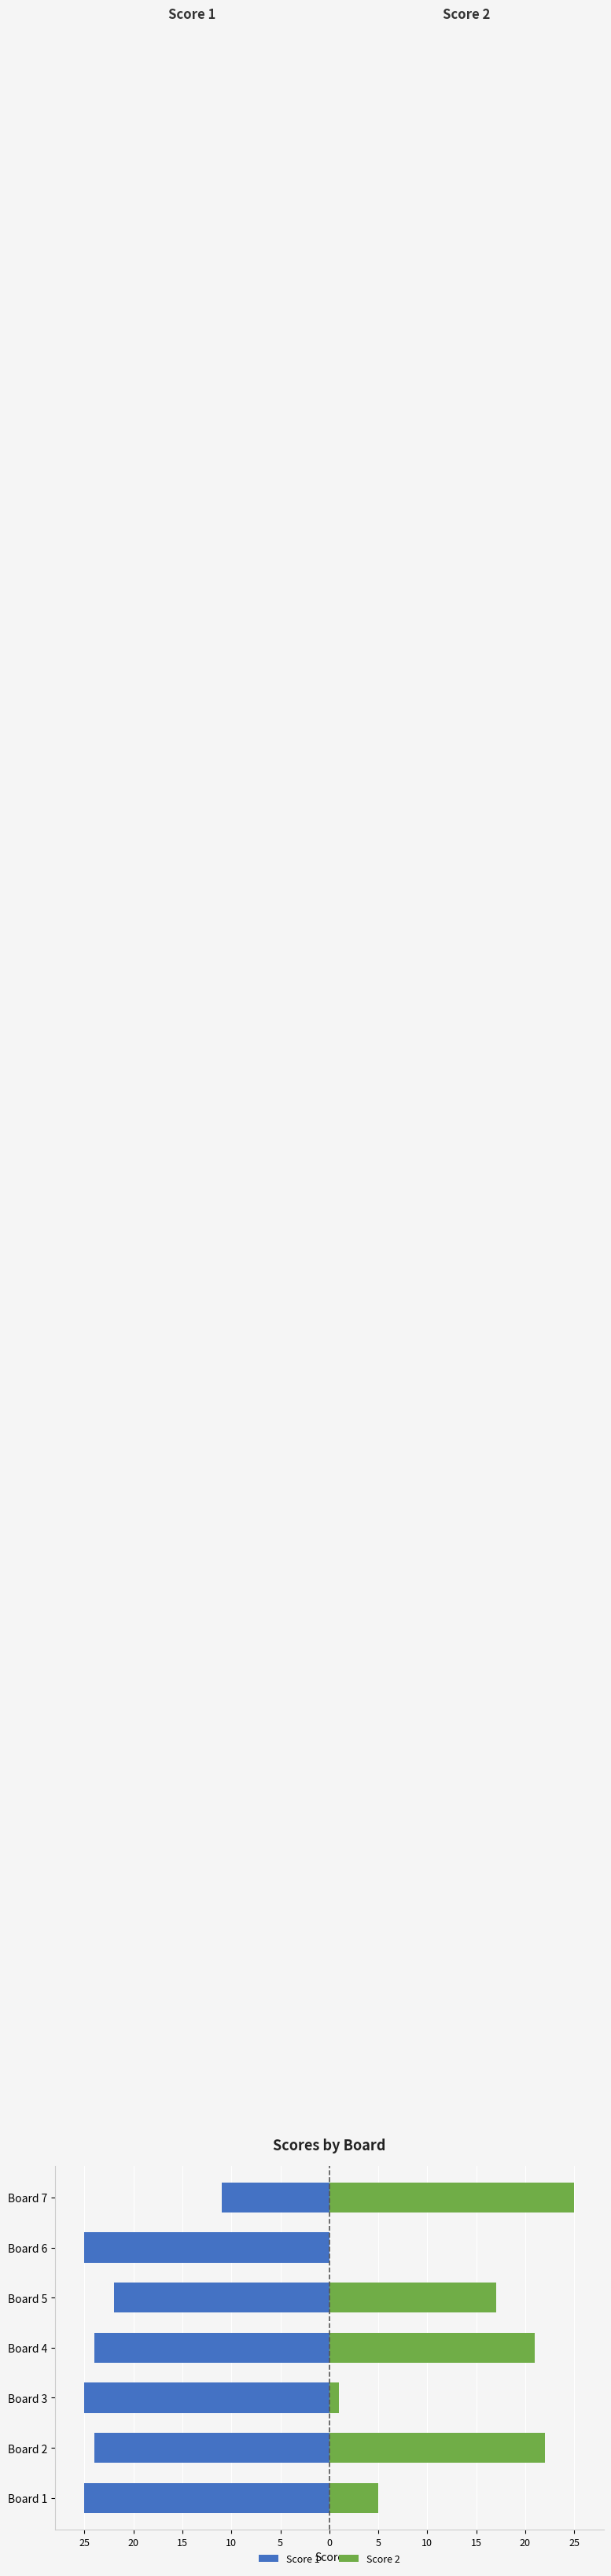

What is the sum of the Score 1 values at Board 2 and Board 1?

-49